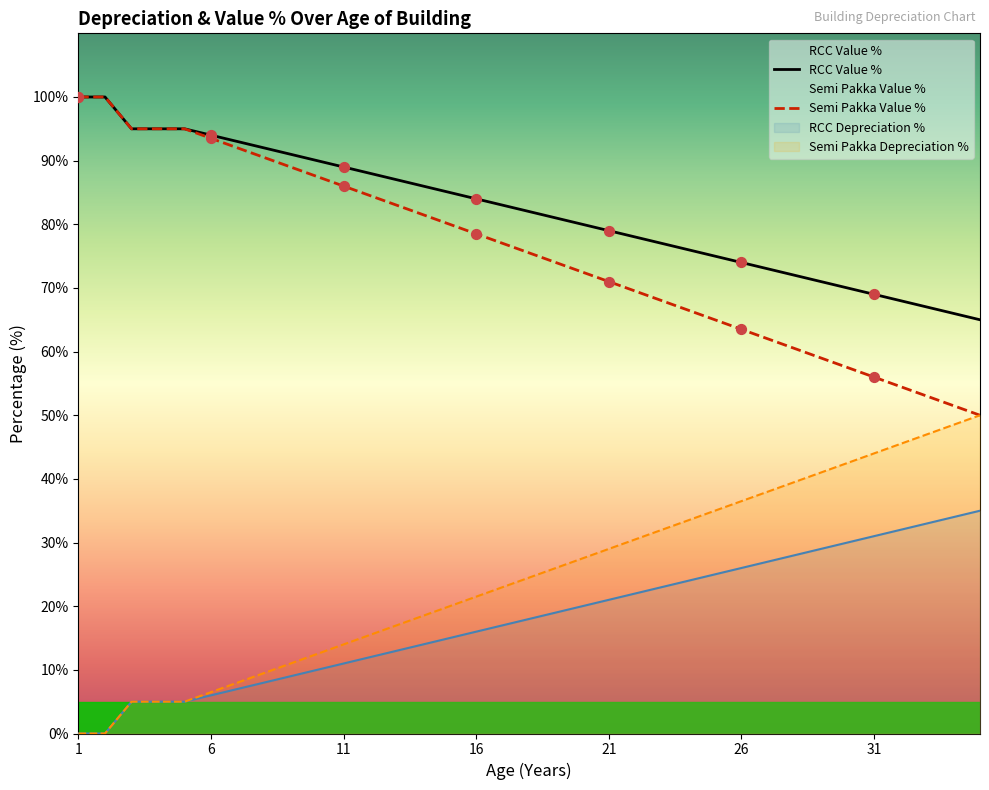

Which series reaches the minimum Y coordinate?

RCC Value %